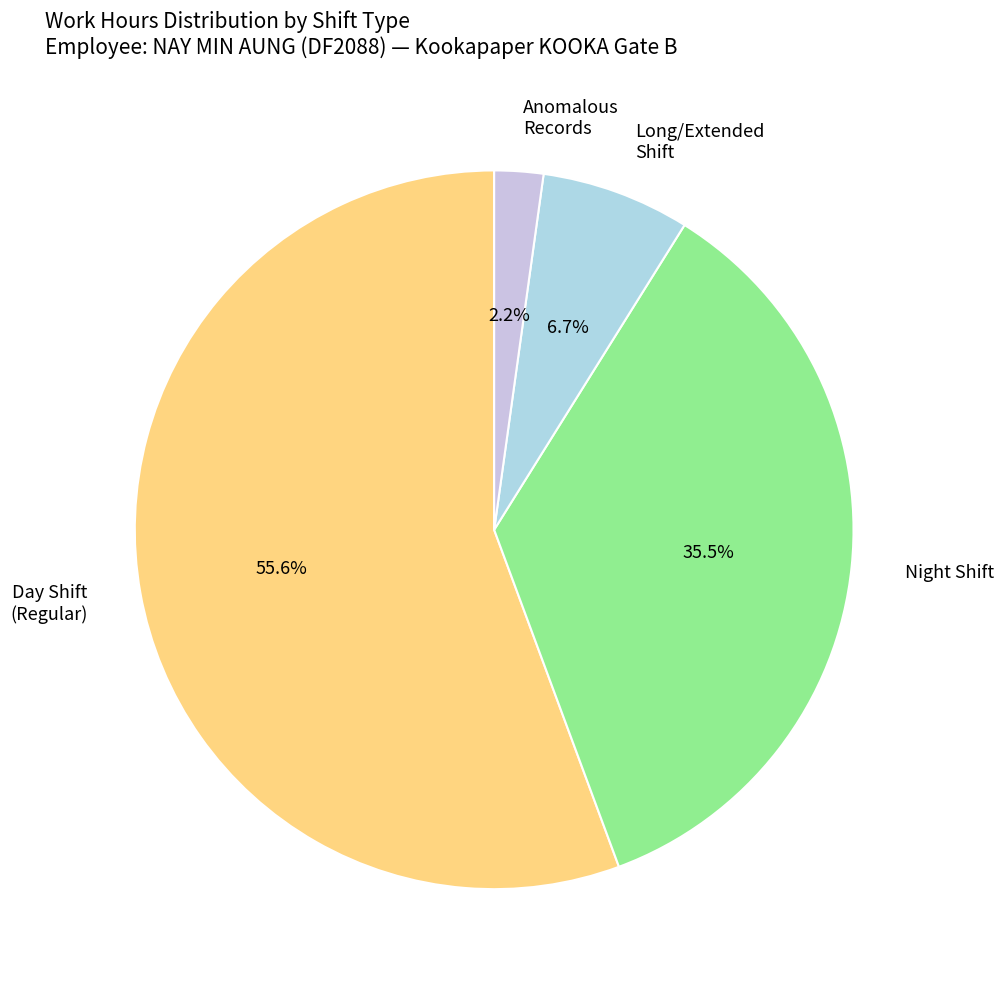

Which slice is the largest?

Day Shift (Regular)